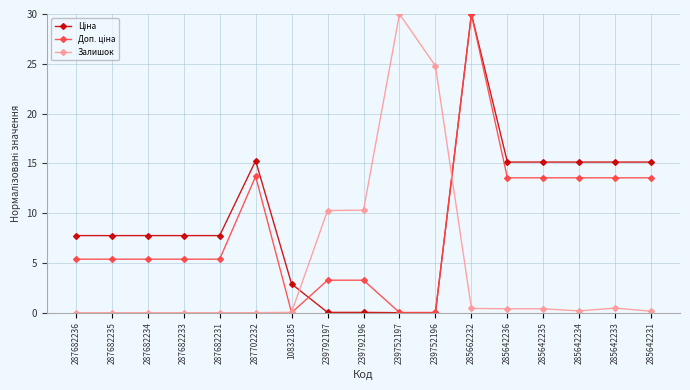

At which category is the sum across all series the highest?

285662232